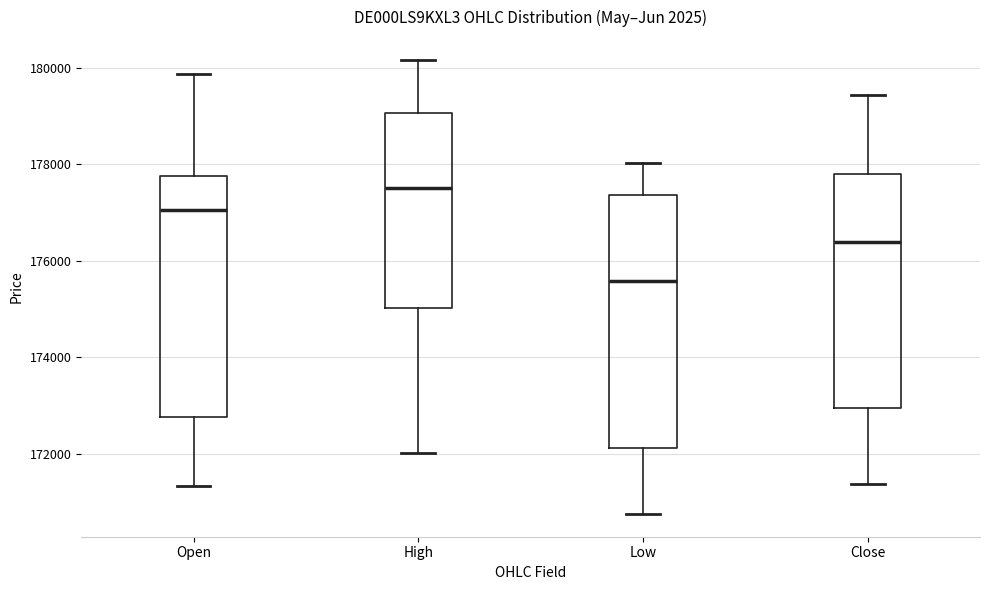

Where does the lower whisker of the box for Open end on the y-axis? The values are not printed on the chart, so give them approximately, as read against the axis.

171400